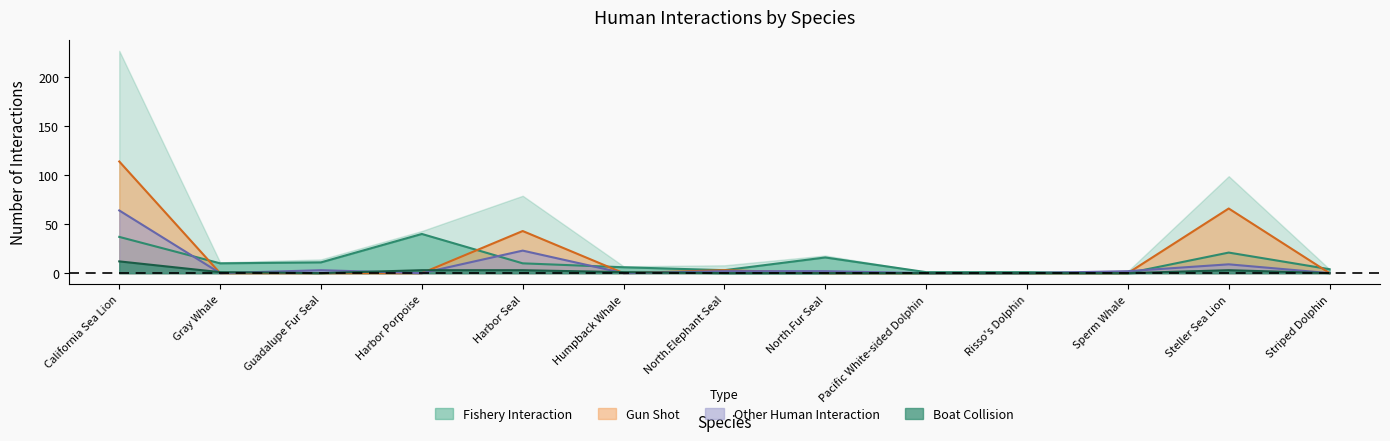

Rank the categories by Other Human Interaction value from lowest to highest.

Gray Whale, Harbor Porpoise, Humpback Whale, Pacific White-sided Dolphin, Risso's Dolphin, Striped Dolphin, North.Elephant Seal, North.Fur Seal, Sperm Whale, Guadalupe Fur Seal, Steller Sea Lion, Harbor Seal, California Sea Lion